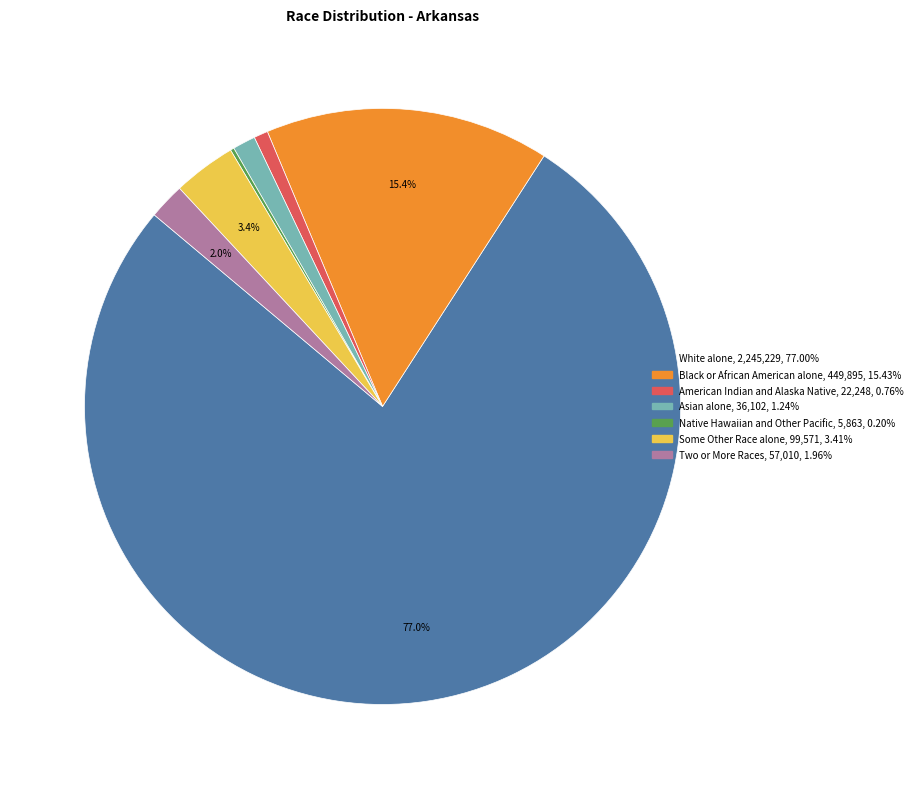

To the nearest percent, what portion does Asian alone represent?

1%